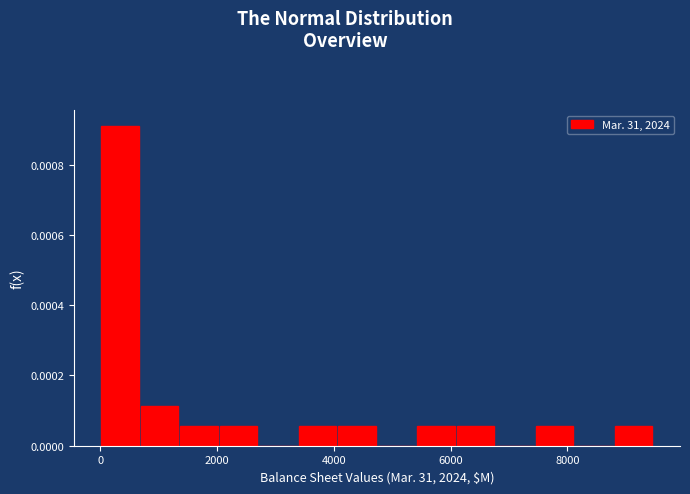

Around what value on the x-axis is the tallest bar? Give the approximate position of its centre, as read against the axis.

400